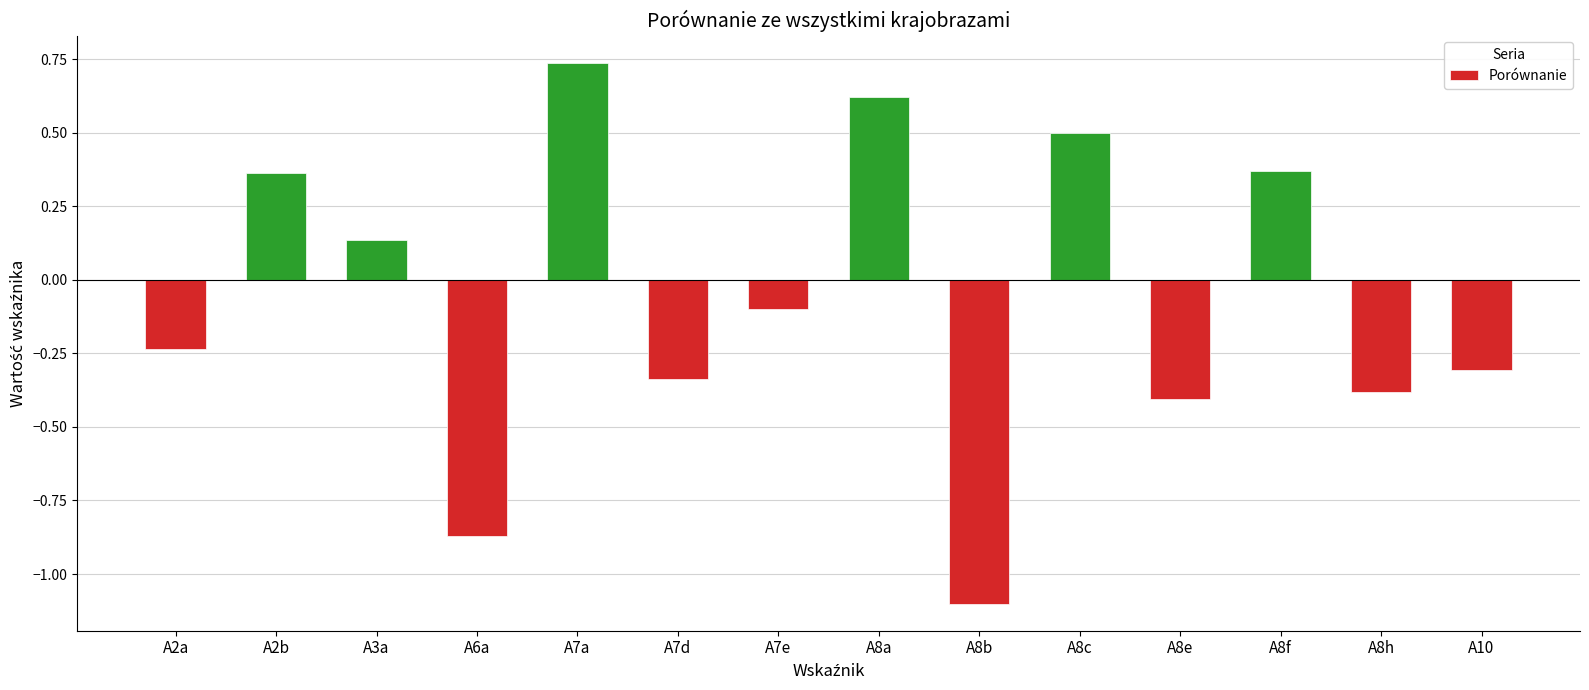

What is the label of the 5th bar from the left?

A7a